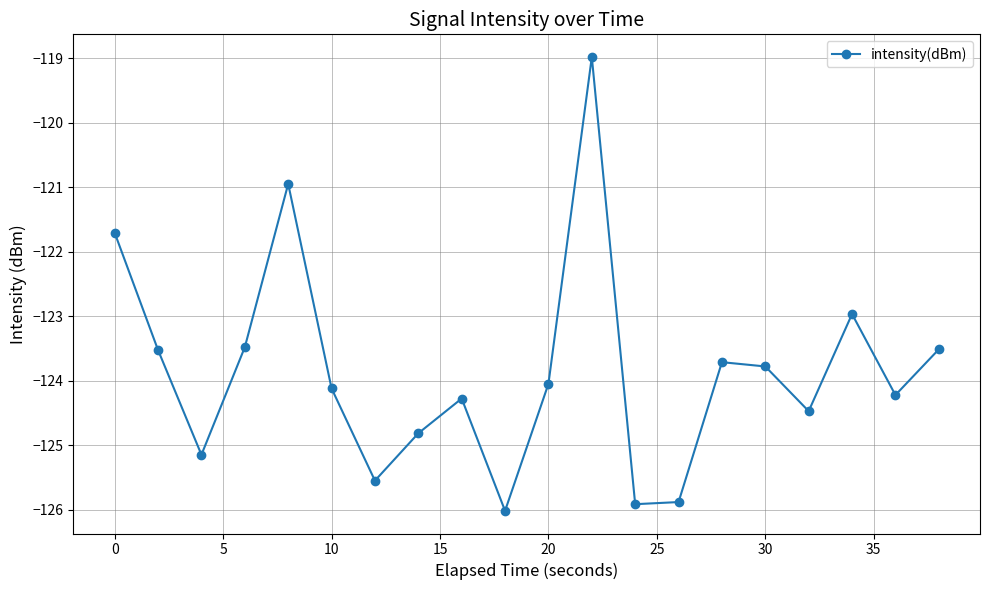

How many points are lower than both their immediate neighbors (excluding endpoints)?

6